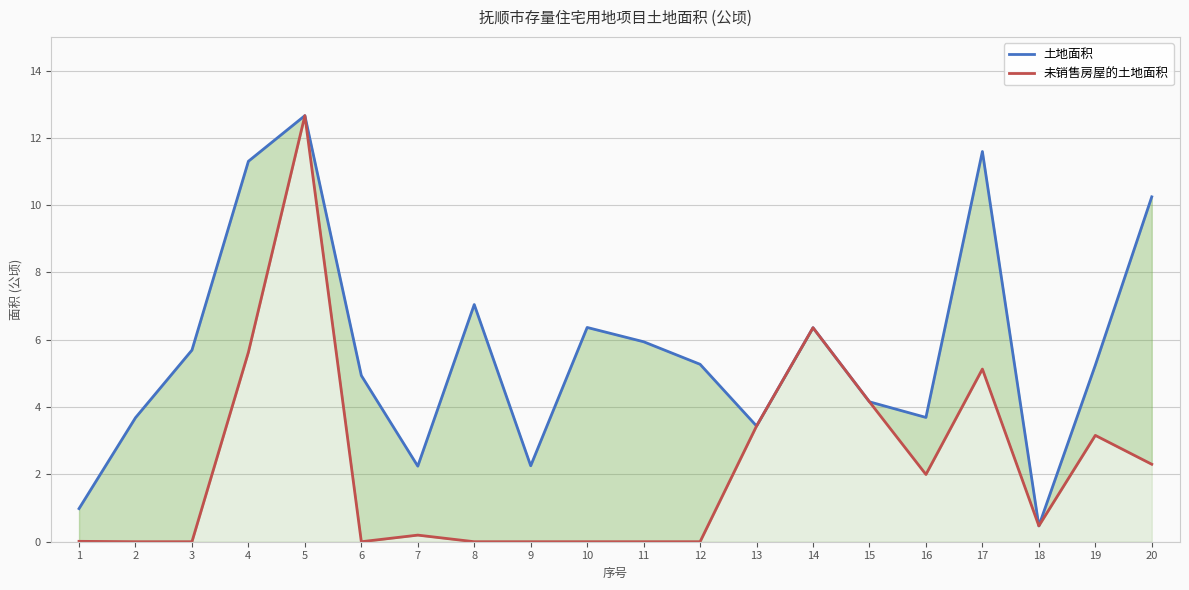

Reading left to right, extract all data points from this chart.

土地面积: 1=1.0	2=3.7	3=5.7	4=11.3	5=12.7	6=4.9	7=2.2	8=7.0	9=2.3	10=6.4	11=5.9	12=5.3	13=3.4	14=6.4	15=4.2	16=3.7	17=11.6	18=0.5	19=5.2	20=10.2
未销售房屋的土地面积: 1=0.0	2=0.0	3=0.0	4=5.6	5=12.7	6=0.0	7=0.2	8=0.0	9=0.0	10=0.0	11=0.0	12=0.0	13=3.4	14=6.4	15=4.2	16=2.0	17=5.1	18=0.5	19=3.2	20=2.3